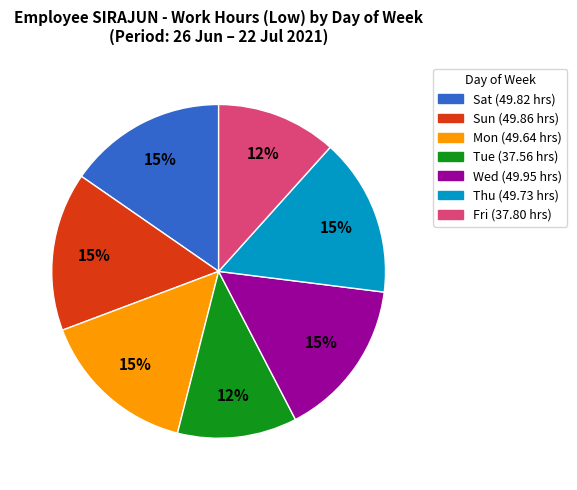

Does Wed represent more than half of the total?

No